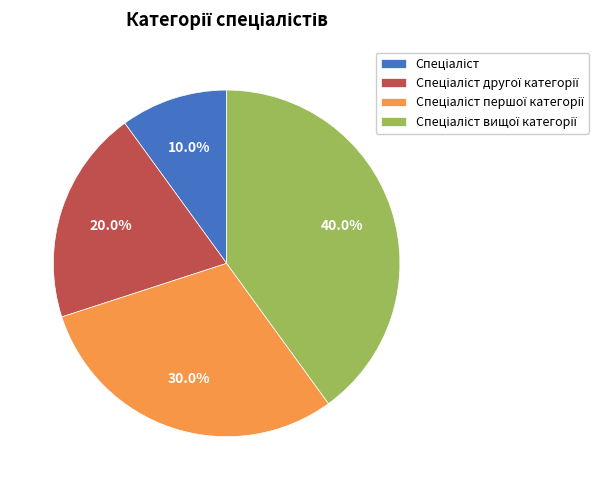

Does any single category account for the majority?

No